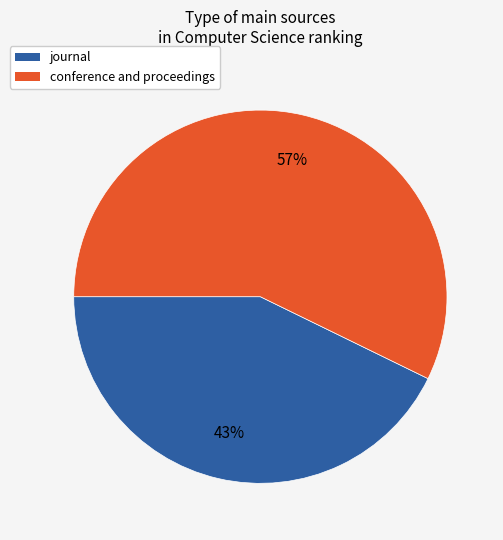

Is there a majority slice in this chart?

Yes